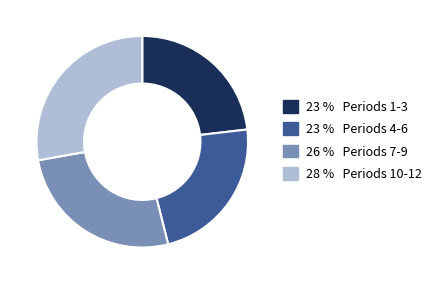

What is the largest slice in the pie chart?

28 % Periods 10-12